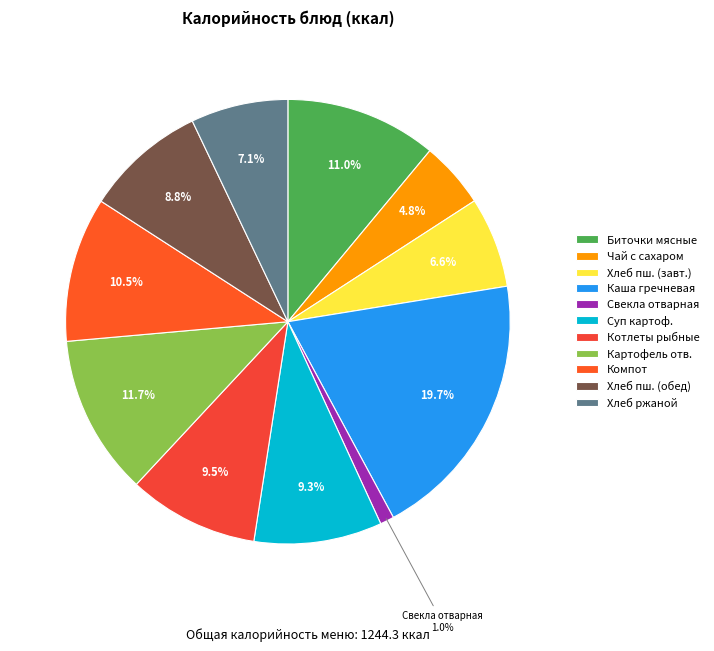

How many segments does this pie chart have?

11